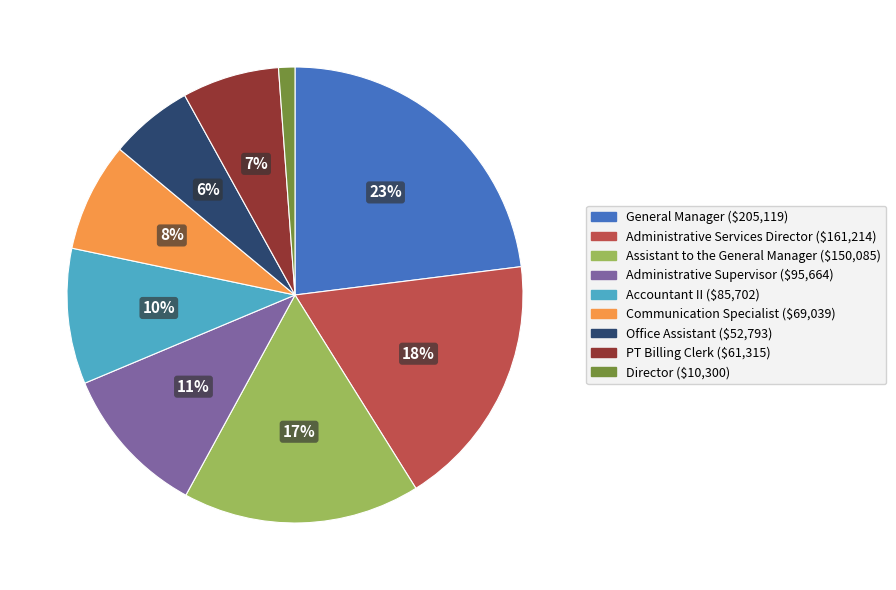

Does any single category account for the majority?

No